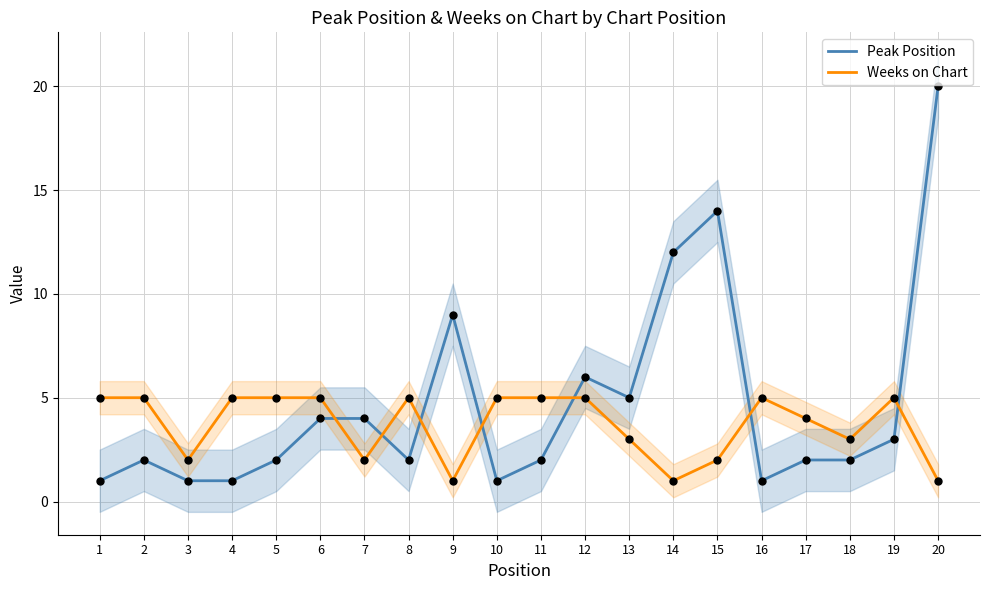

What is the total value across all series at 19?

8